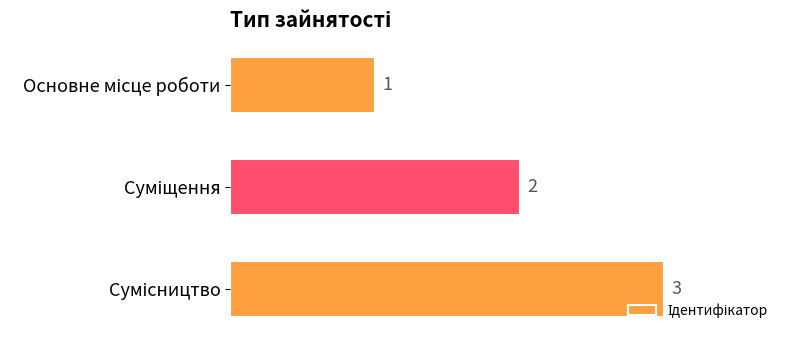

What is the sum of all values?

6